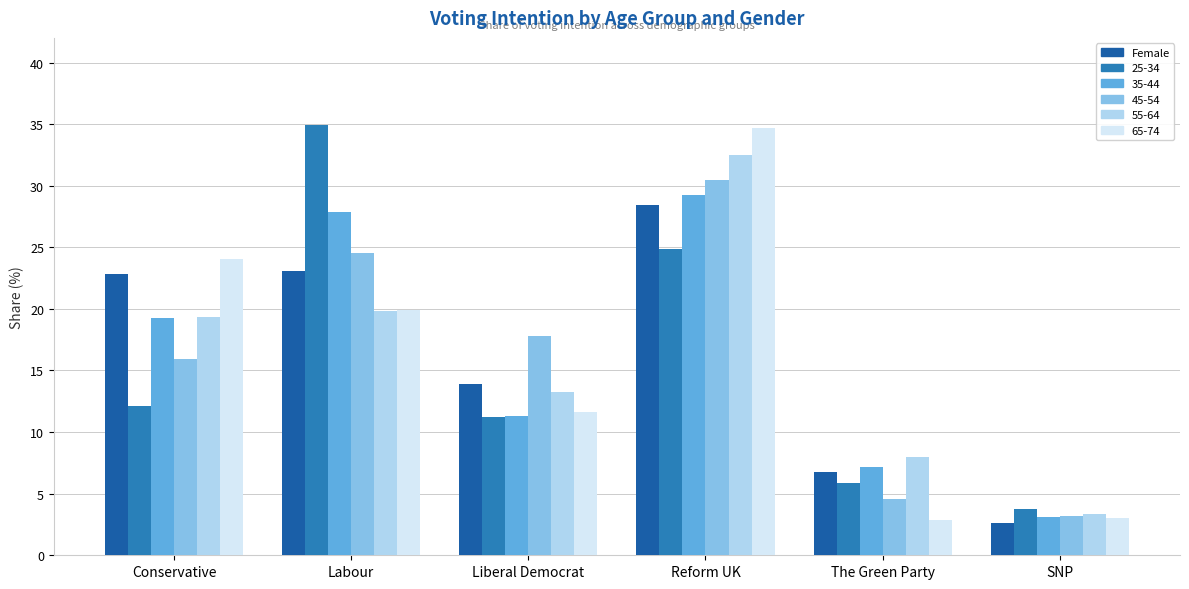

What is the difference between the maximum and minimum values in the 35-44 series?

26.1